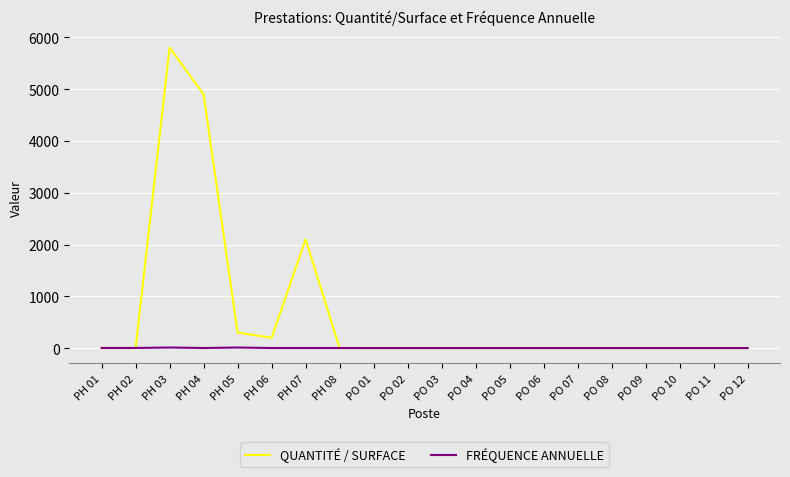

What is the sum of all QUANTITÉ / SURFACE values?

13315